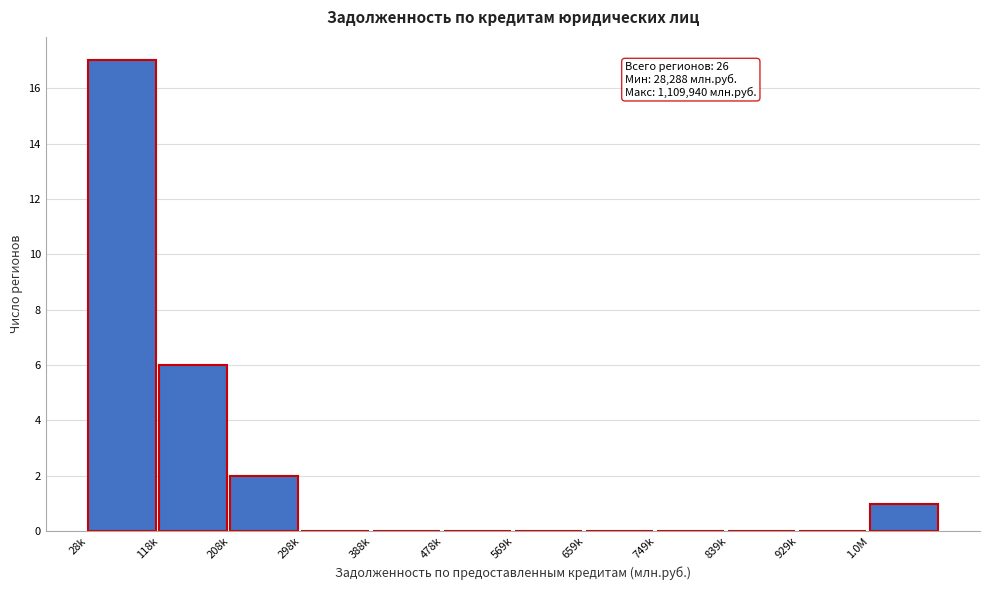

Reading left to right, list all the values displayed in this chart.

28k=17	118k=6	208k=2	298k=0	388k=0	478k=0	569k=0	659k=0	749k=0	839k=0	929k=0	1.0M=1